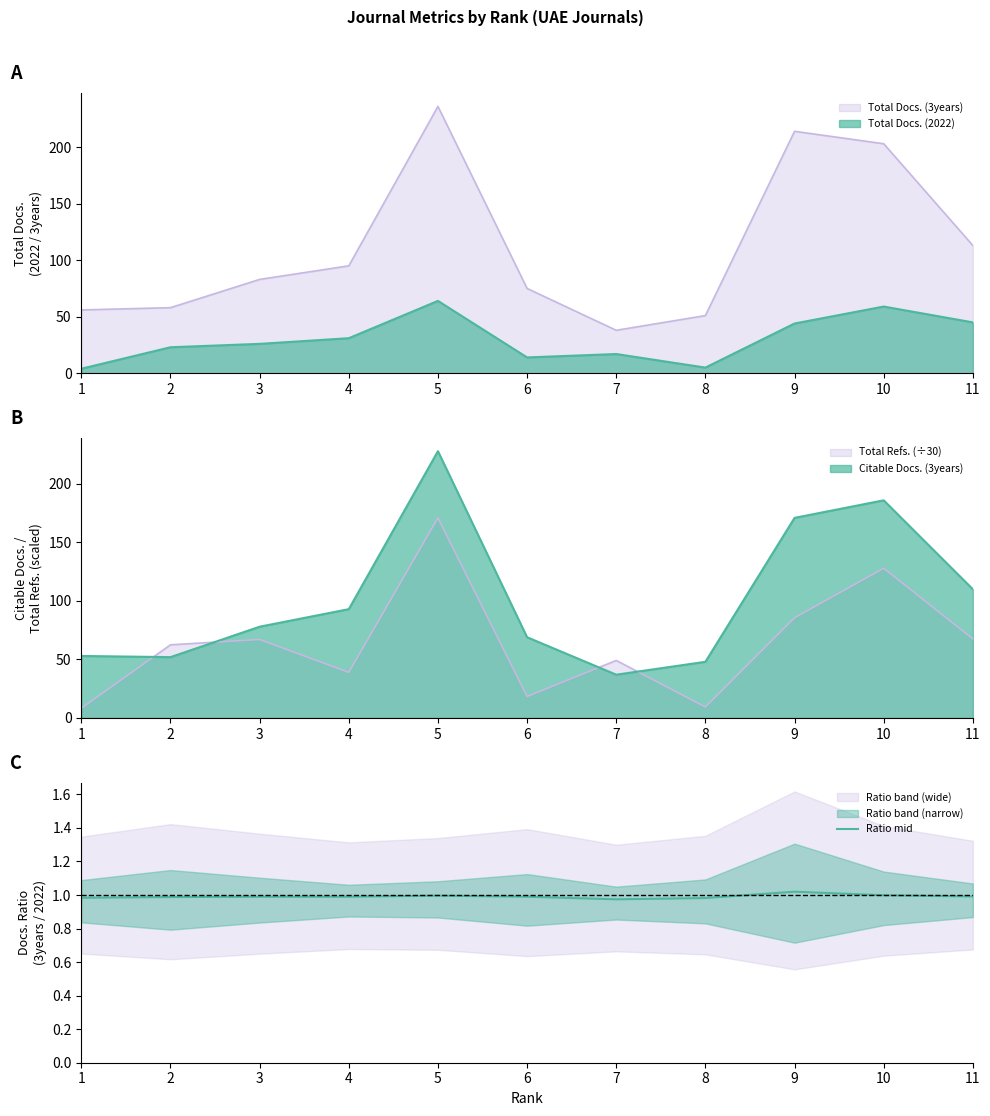

The value at 3 is 1.0. True or false?

True